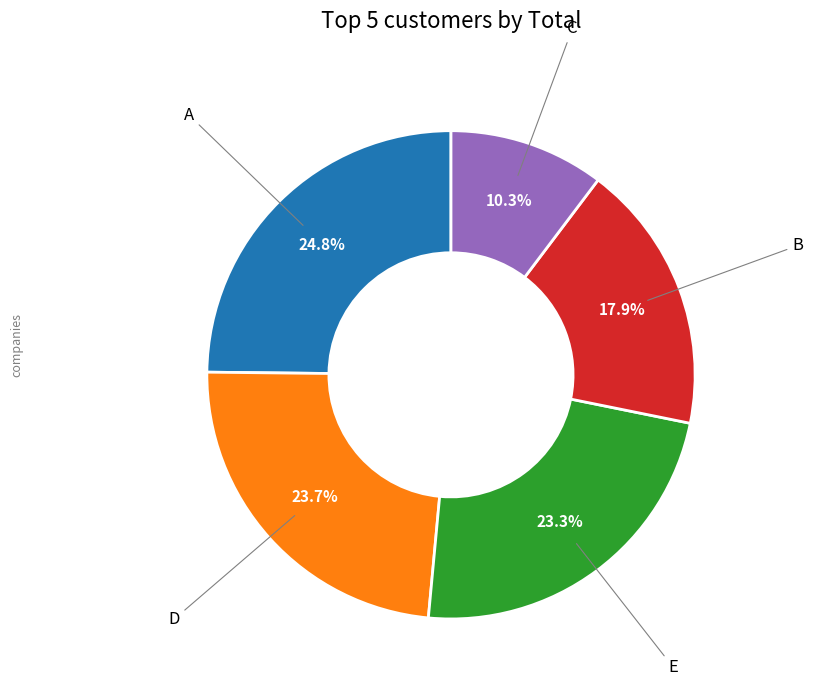

Is there a majority slice in this chart?

No